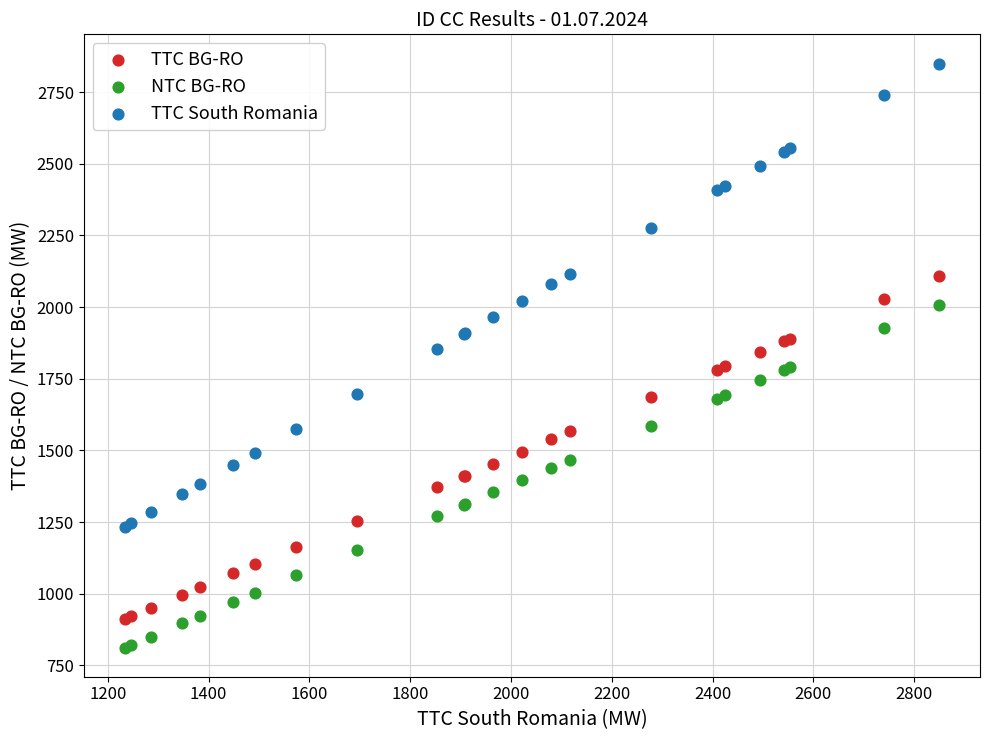

What are all the series names shown in the legend?

TTC BG-RO, NTC BG-RO, TTC South Romania